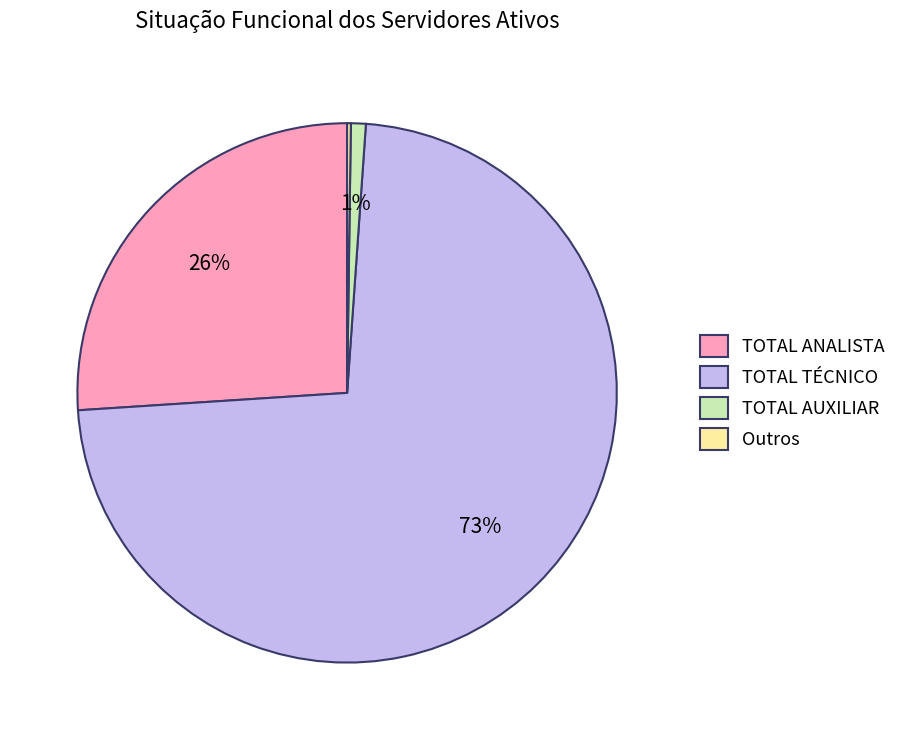

Does TOTAL TÉCNICO account for over 50% of the chart?

Yes